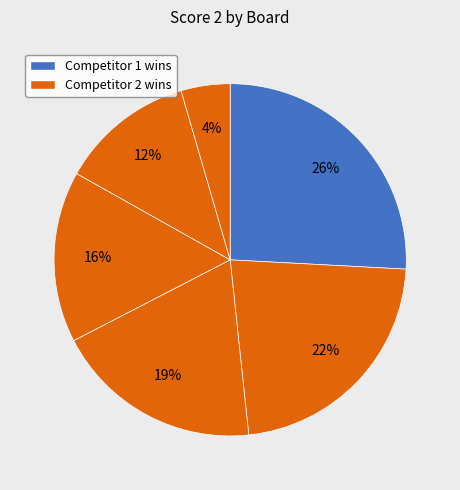

How many slices are in this pie chart?

6